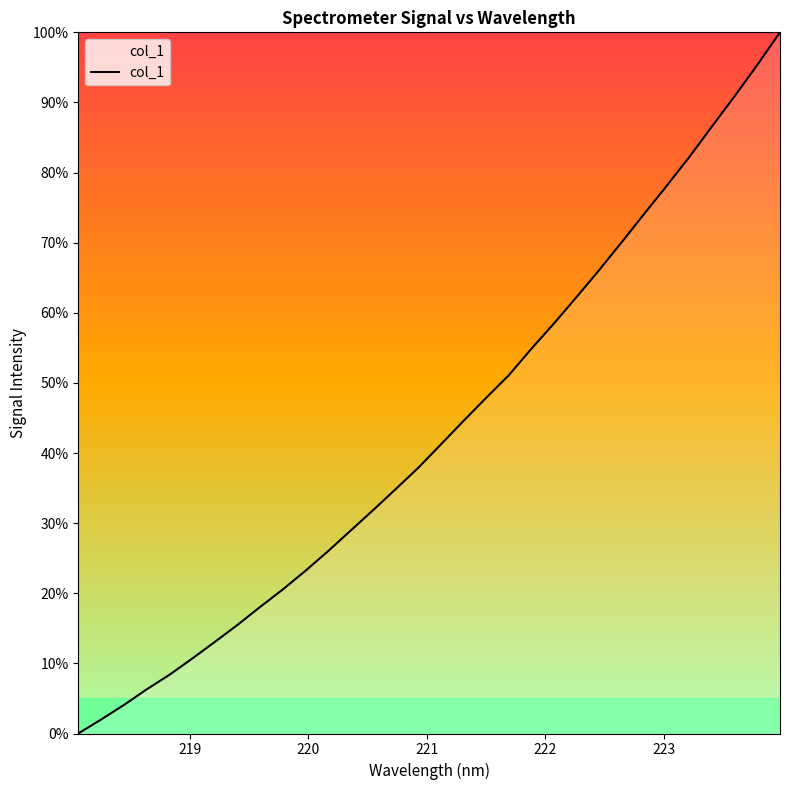

What is the greatest value displayed?

100.0